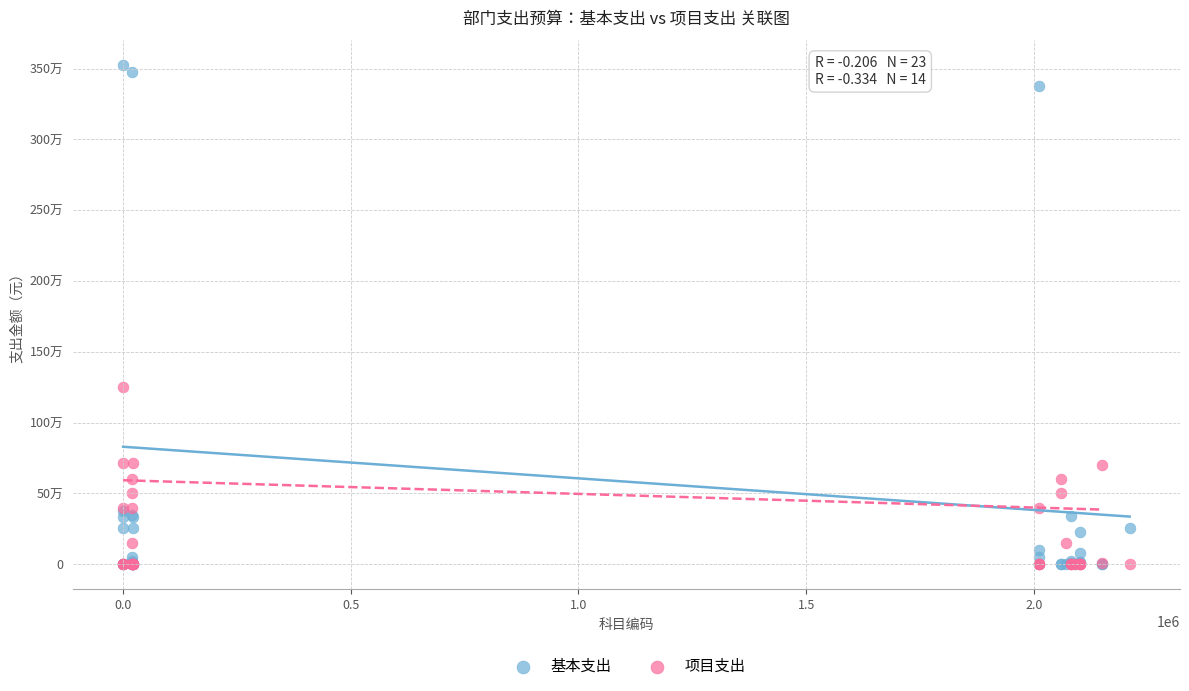

What are all the series names shown in the legend?

基本支出, 项目支出